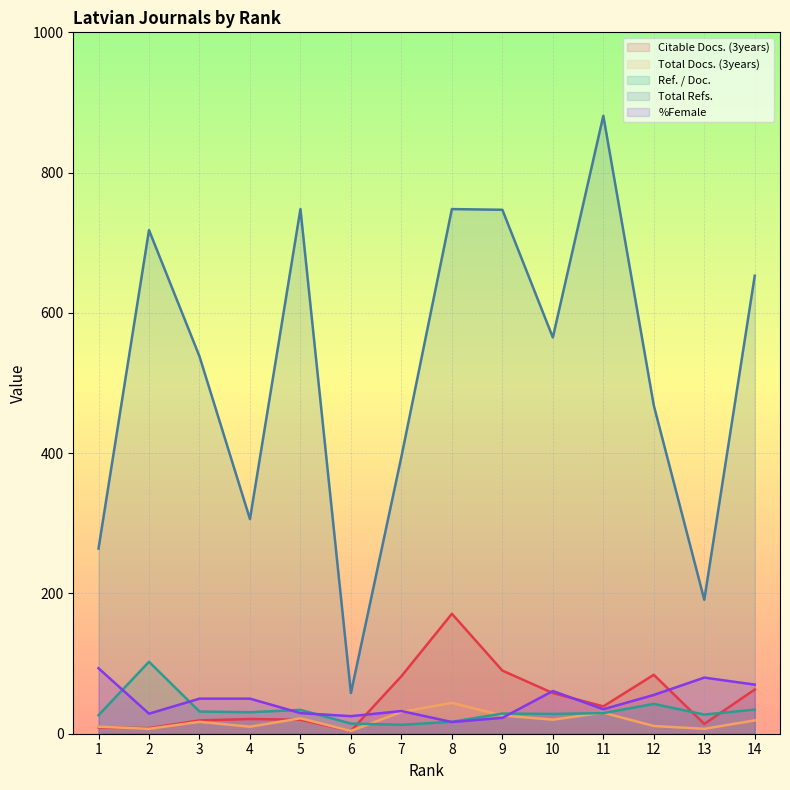

Which series has the largest total across all categories?

Total Refs.